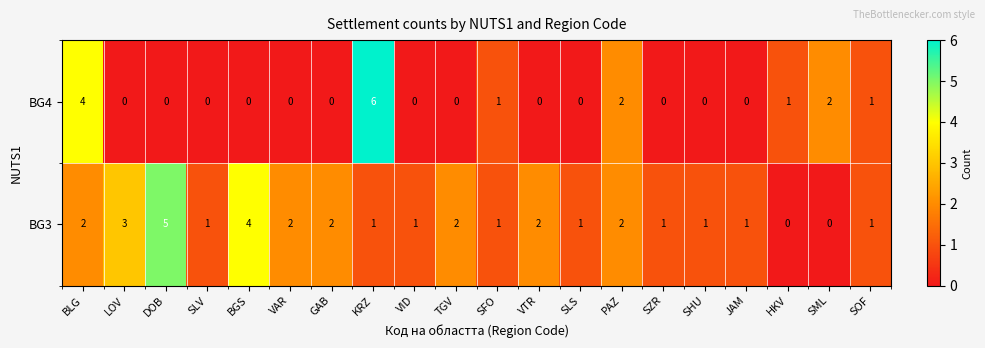

What is the sum of the BG4 values at SLV and KRZ?

6